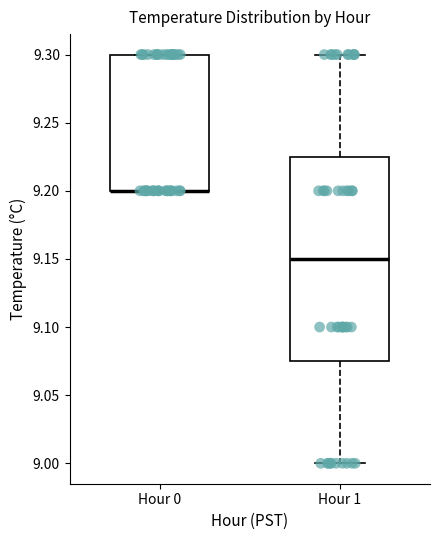

Reading left to right, read every box against the y-axis: the position of its median line, the range the box covers, and the ends of its whiskers. The values are not printed on the chart, so give them approximately, as read against the axis.

Hour 0: median 9.200 (drawn on the box's lower edge), box 9.200 to 9.300, whiskers 9.200 to 9.300
Hour 1: median 9.150, box 9.075 to 9.225, whiskers 9.000 to 9.300